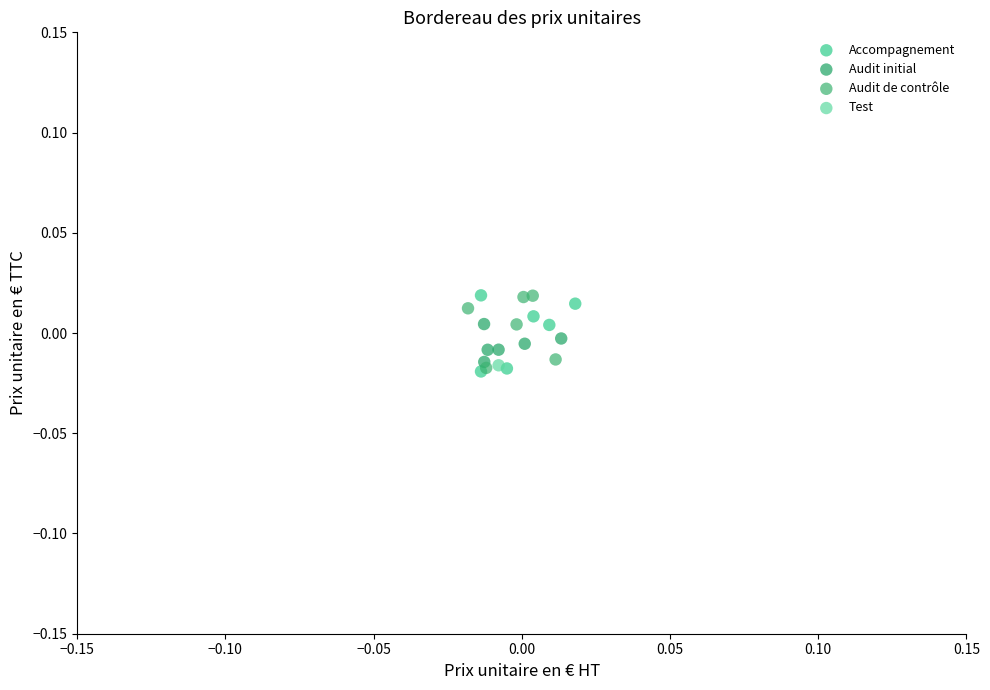

What are all the series names shown in the legend?

Accompagnement, Audit initial, Audit de contrôle, Test